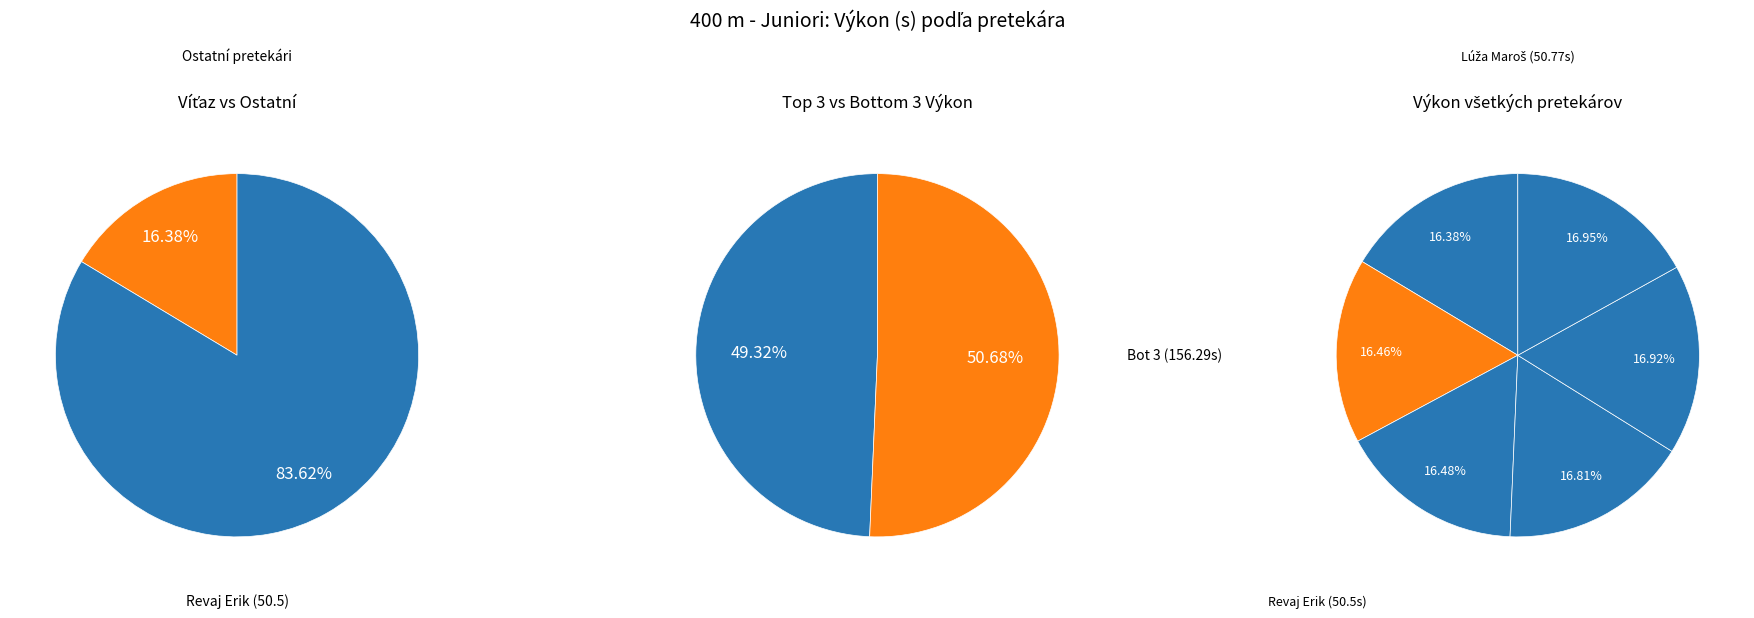

To the nearest percent, what is the combined percentage of Cidorík Matej and Lúža Maroš?

33%